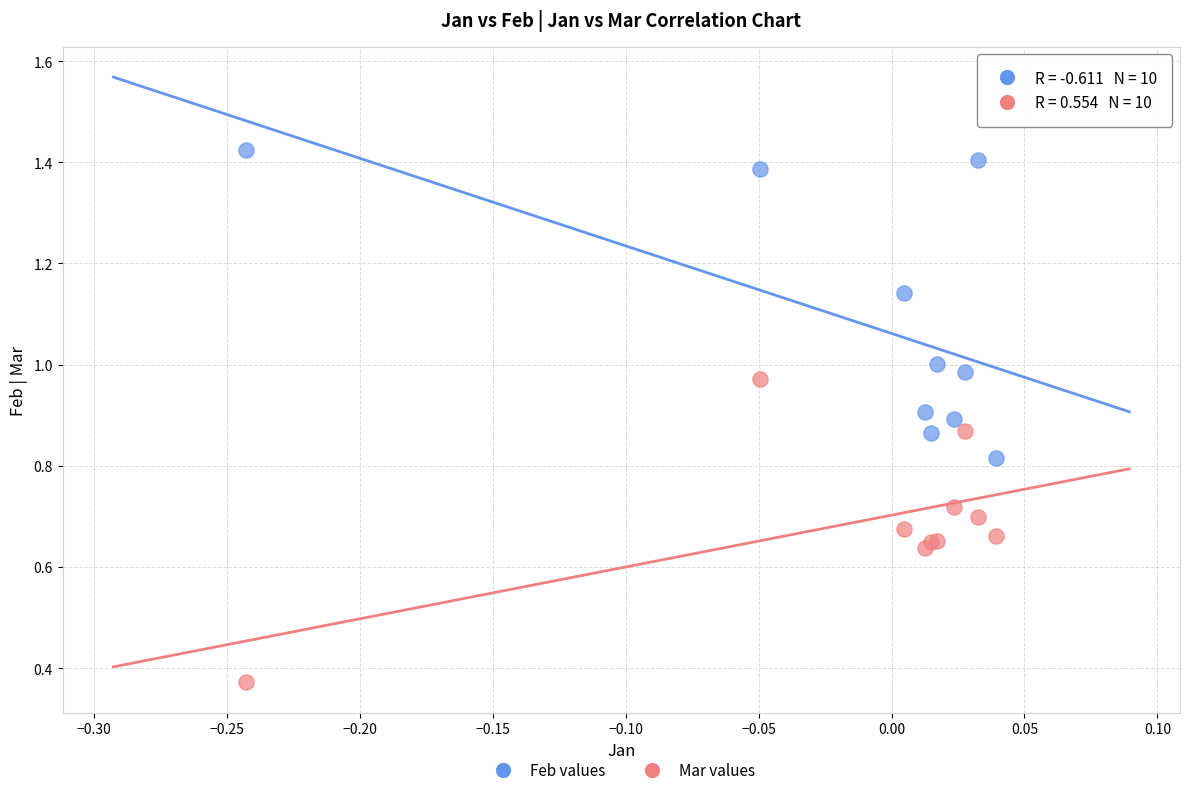

Which series contains the highest Y value?

Feb values